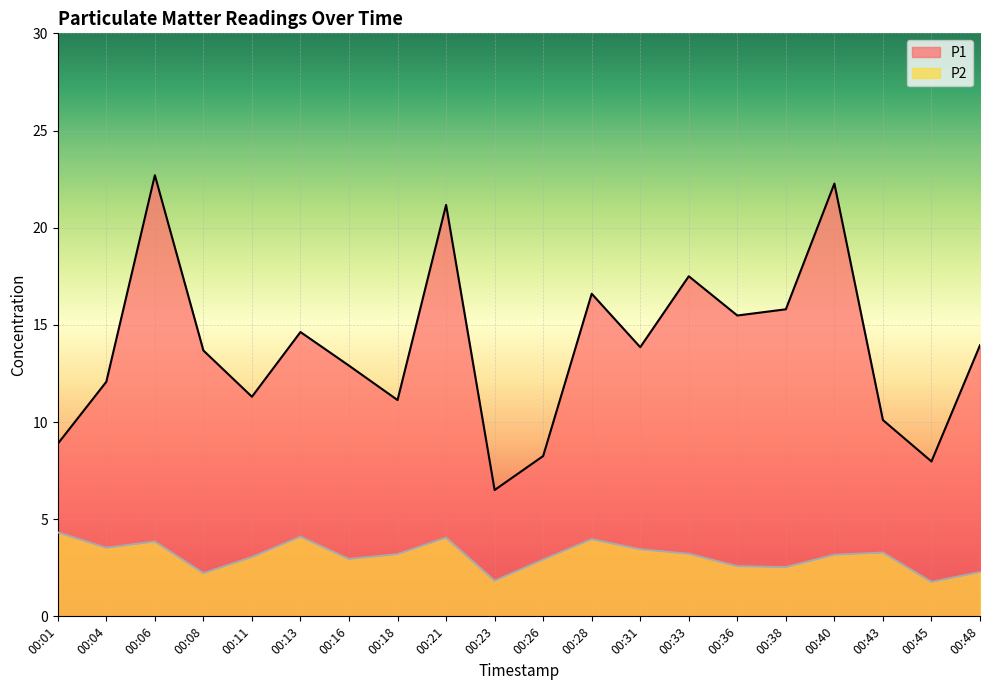

What is the spread (max minus min) of values at 00:31?

10.4